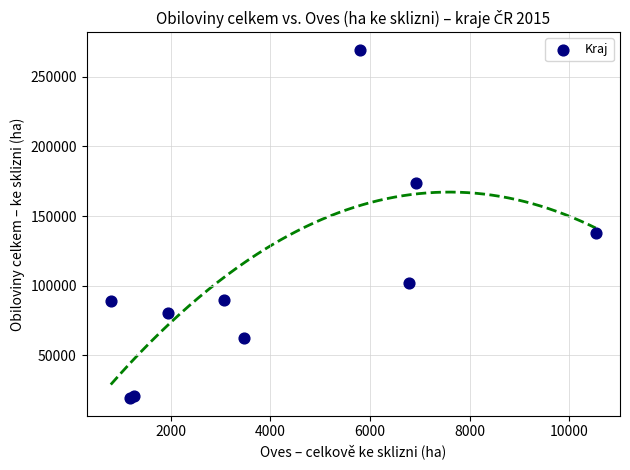

What Y value in the scatter plot is closest to 144386?

137489